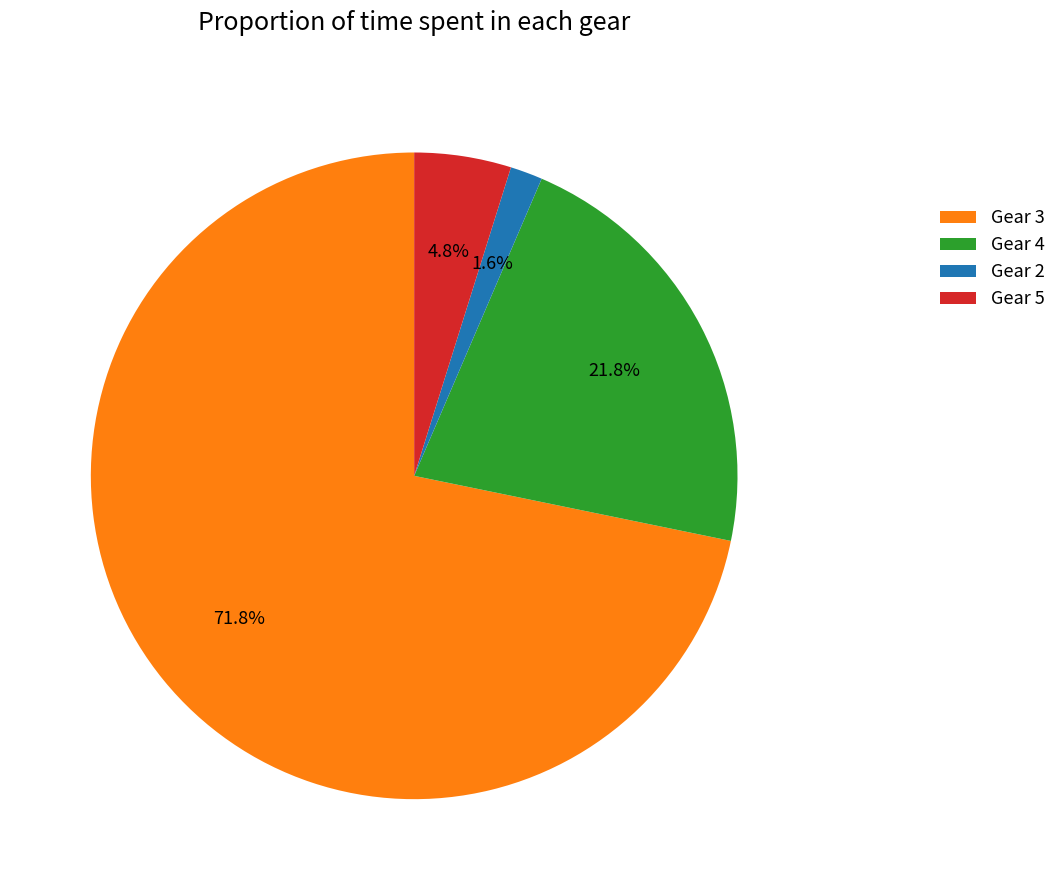

Is it true that Gear 2 is 2% of the pie?

True